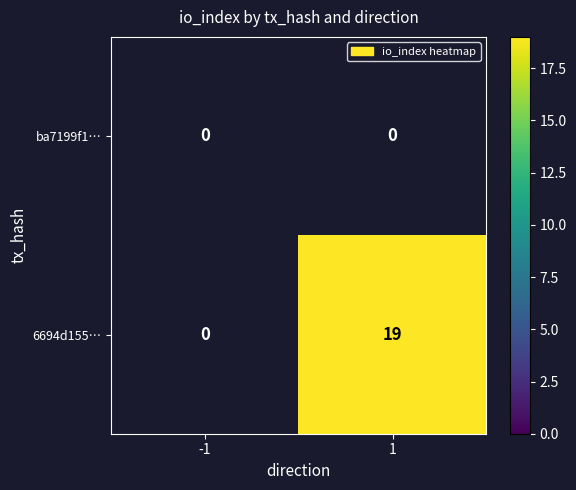

The value of 6694d155… at 1 is 34. True or false?

False